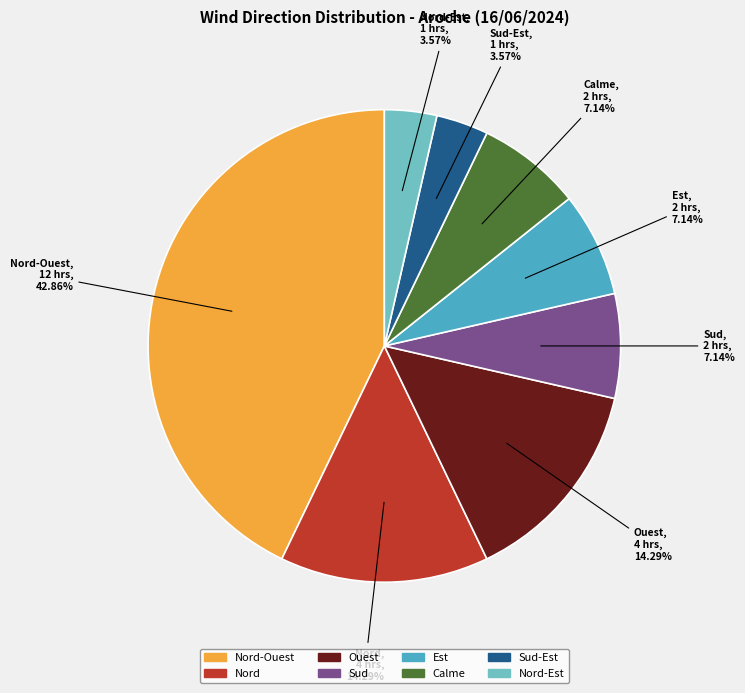

Is there any slice that represents more than half of the pie?

No